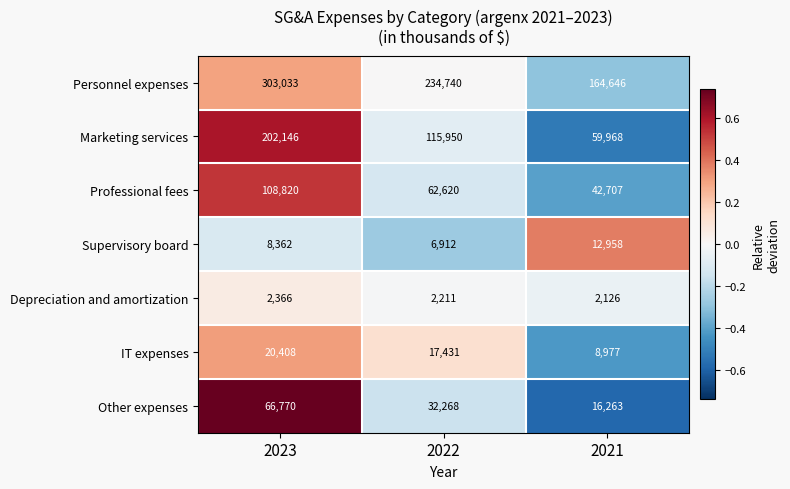

Rank the series at 2022 from lowest to highest value.

Depreciation and amortization, Supervisory board, IT expenses, Other expenses, Professional fees, Marketing services, Personnel expenses